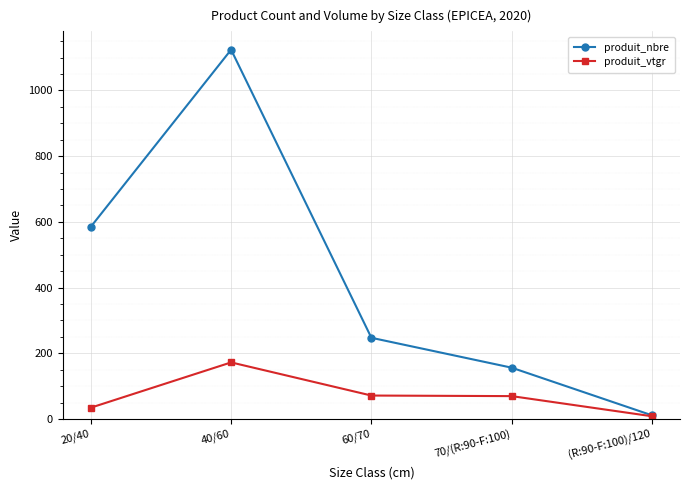

At which label does produit_nbre reach its minimum?

(R:90-F:100)/120